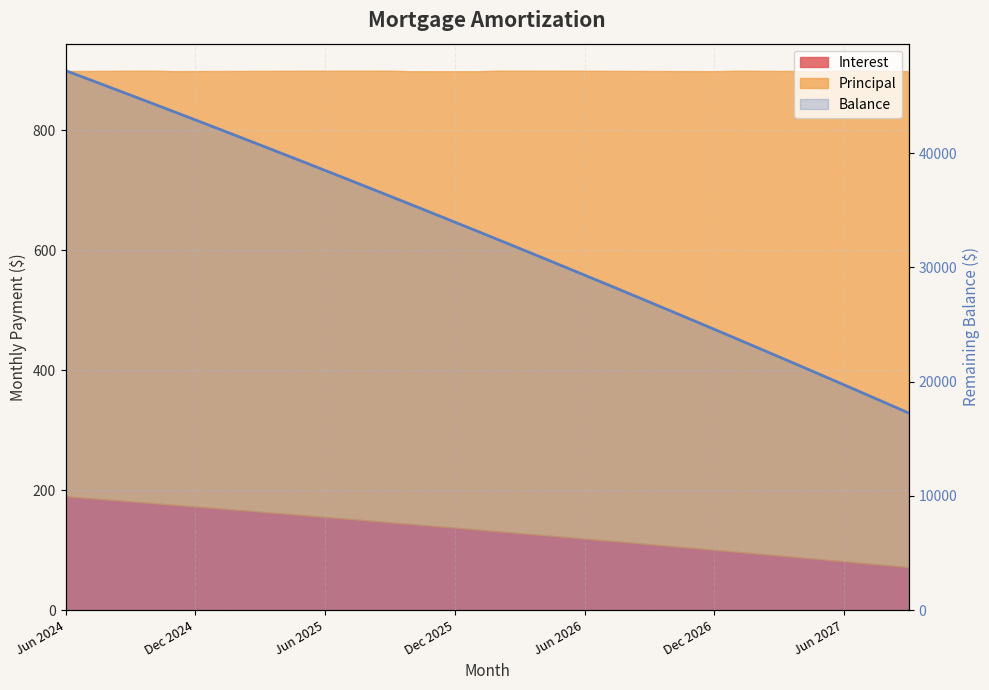

What is the greatest value displayed?

47215